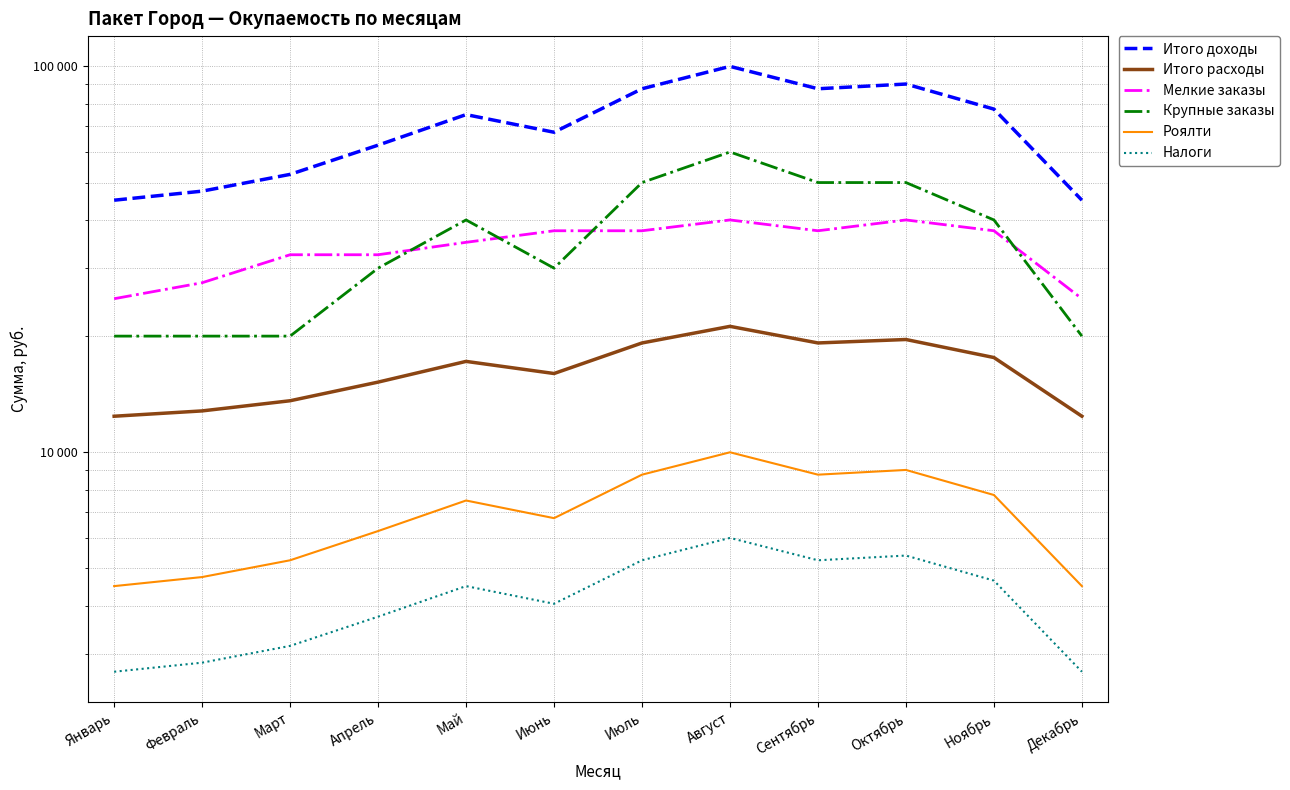

What is the sum of all Роялти values?

83750